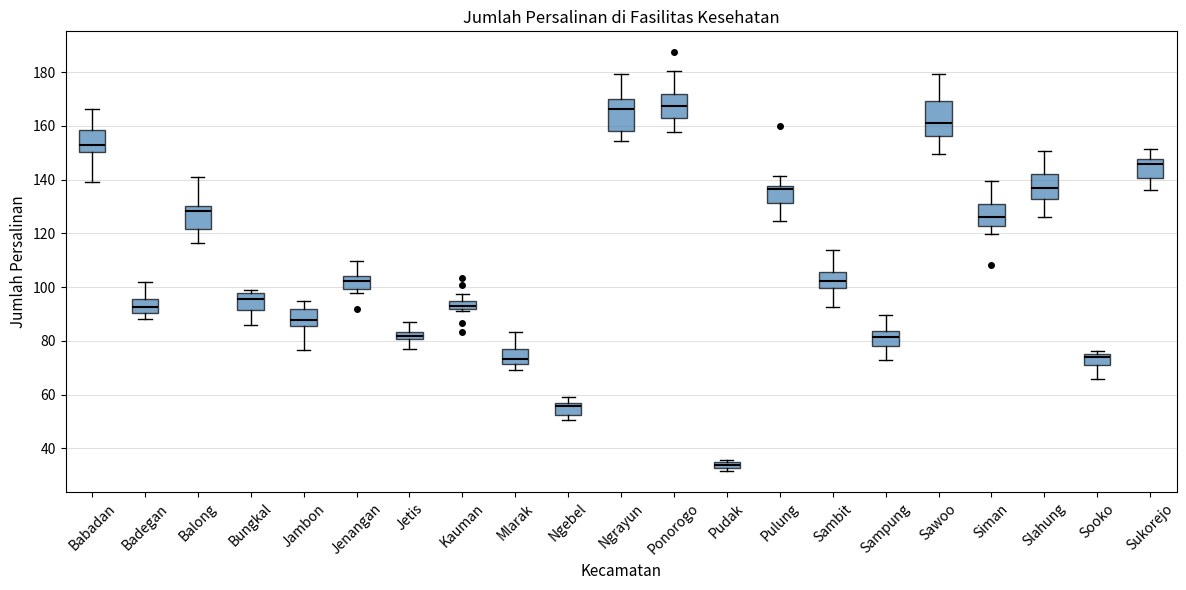

Which box's median line is the lowest?

Pudak